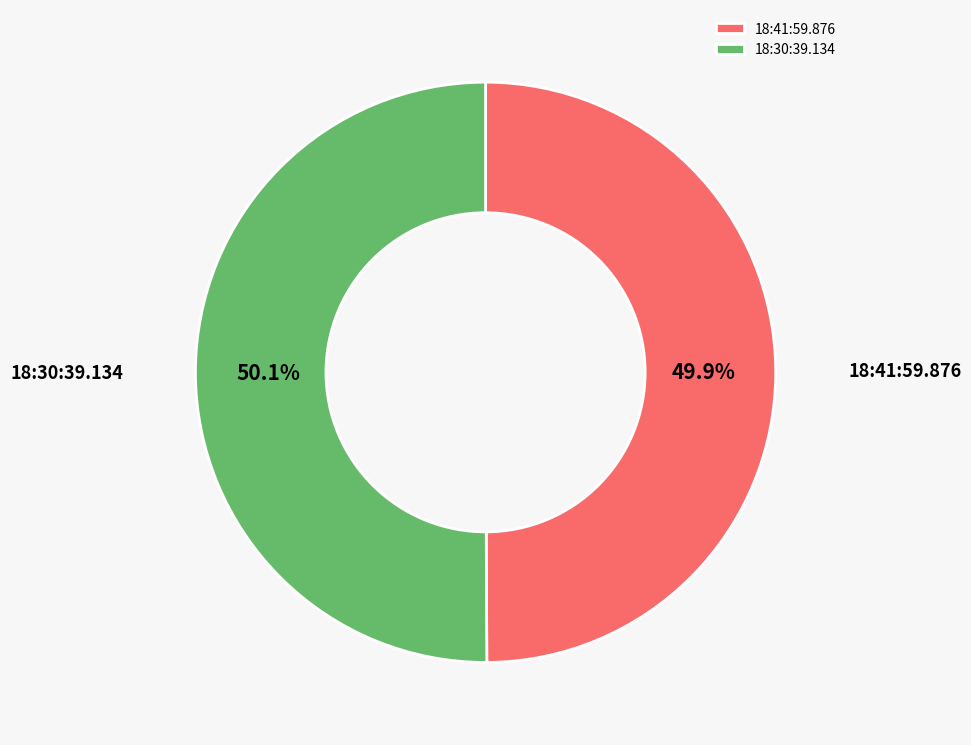

To the nearest percent, what is the combined percentage of 18:30:39.134 and 18:41:59.876?

100%